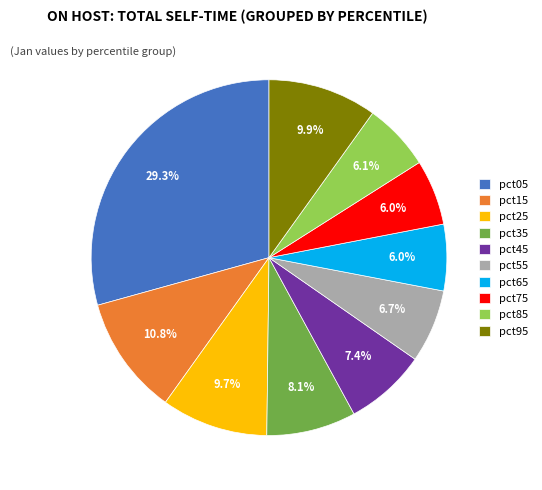

Which category has the biggest portion of the pie?

pct05